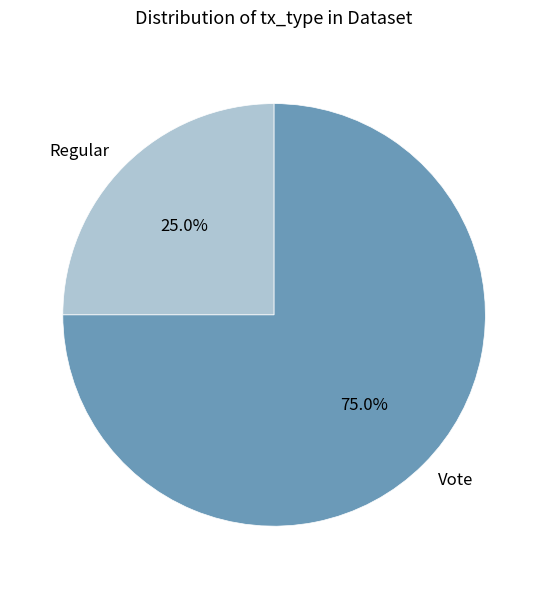

Approximately how many times larger is the value at Regular compared to Vote?

0.3